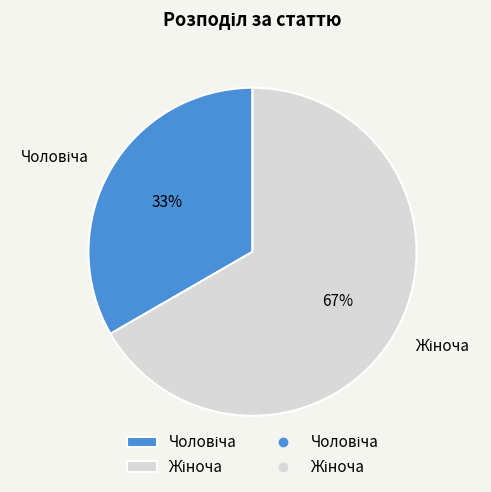

To the nearest percent, what is the average slice percentage?

50%